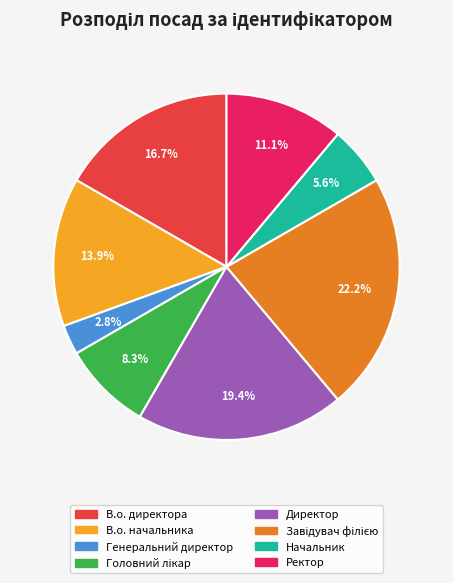

What percentage is the Генеральний директор slice, to the nearest percent?

3%